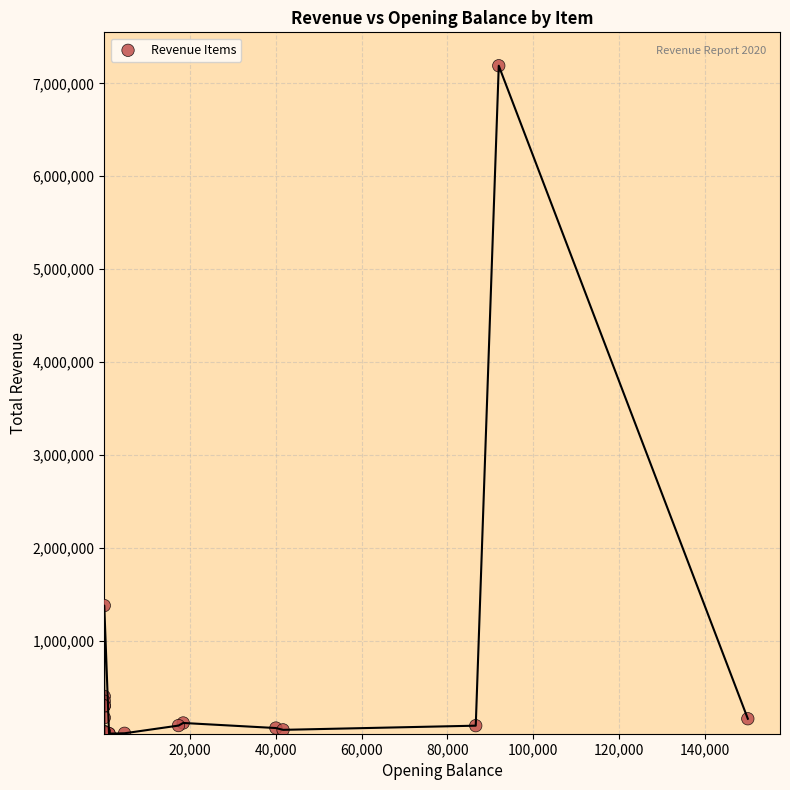

What Y value in the scatter plot is closest to 3595434?

1379167